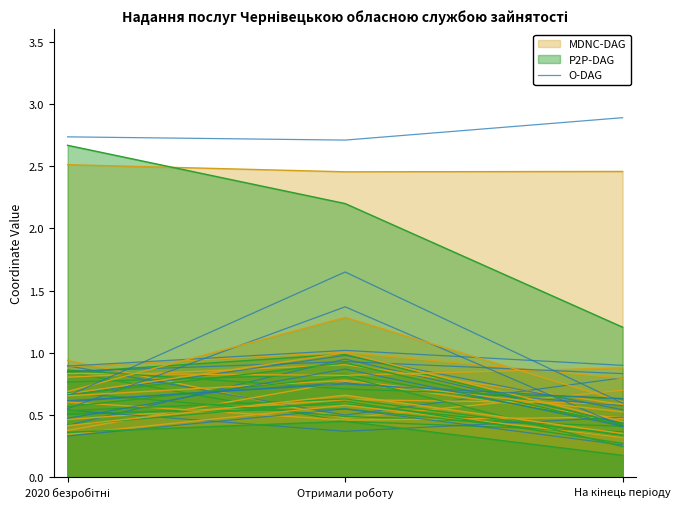

What is the average value?

0.7